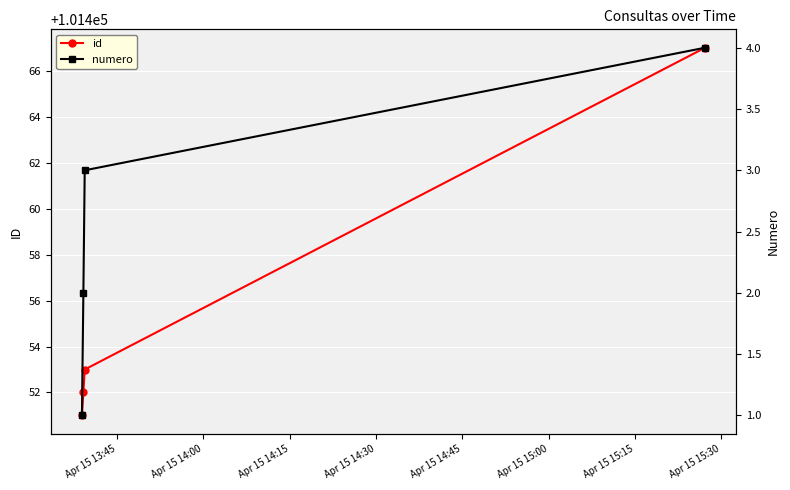

Which series has the largest range (max minus min)?

id